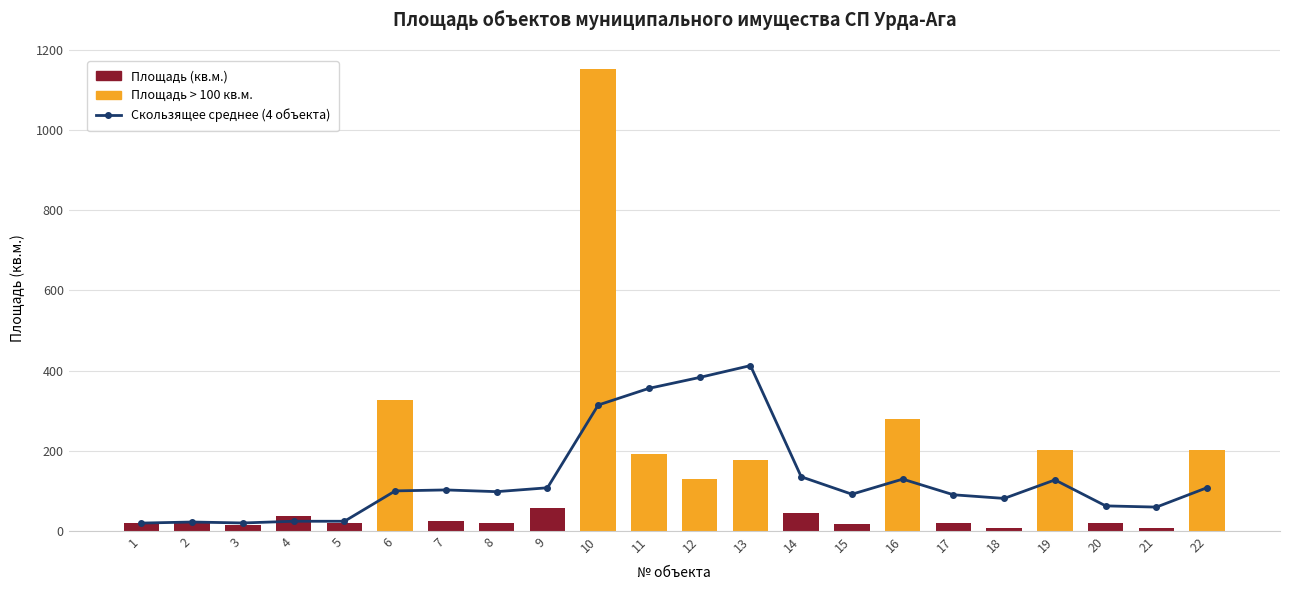

What is the sum of all Скользящее среднее (4 объекта) values?

2867.6